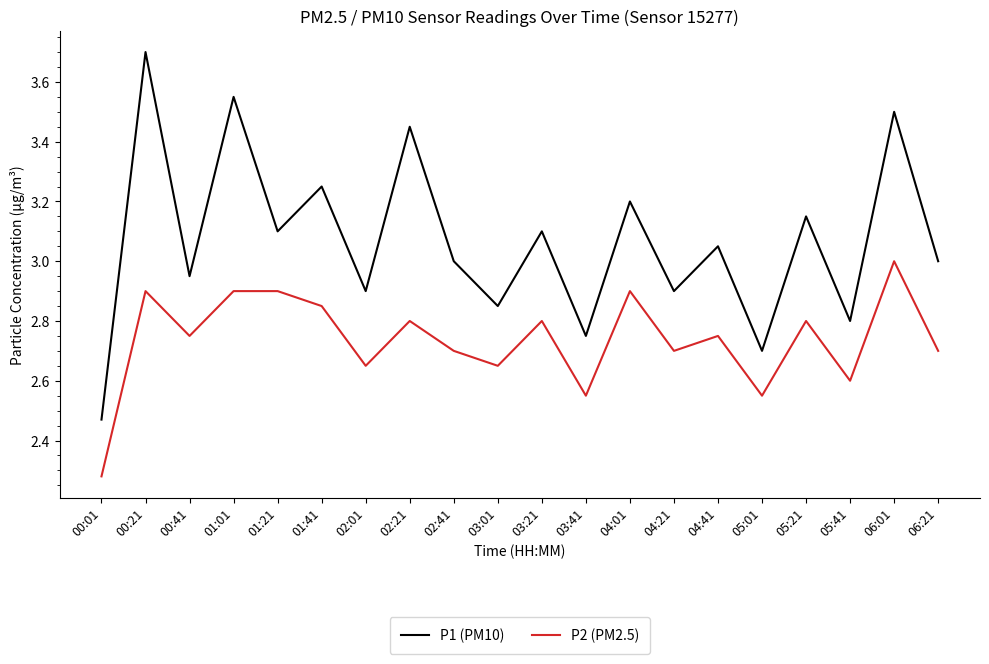

True or false: P1 (PM10) and P2 (PM2.5) cross at least once.

False